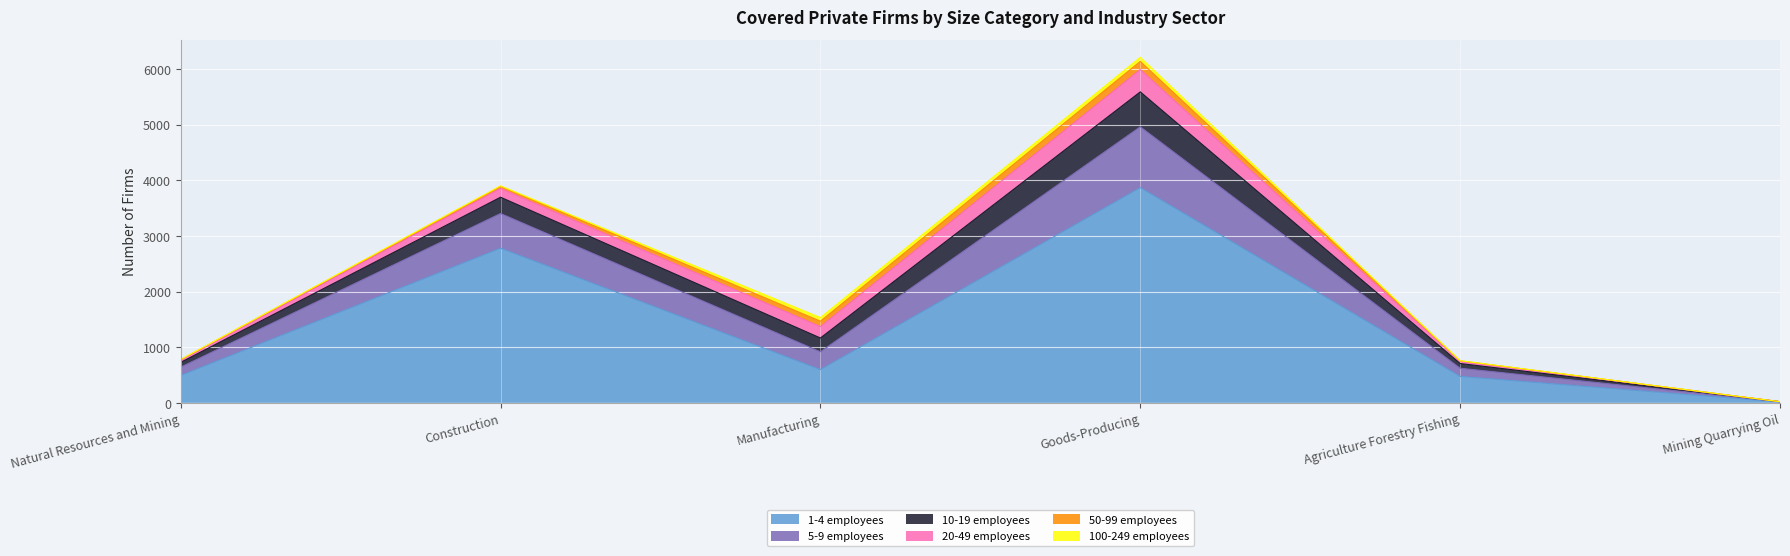

What are all the series names shown in the legend?

1-4 employees, 5-9 employees, 10-19 employees, 20-49 employees, 50-99 employees, 100-249 employees